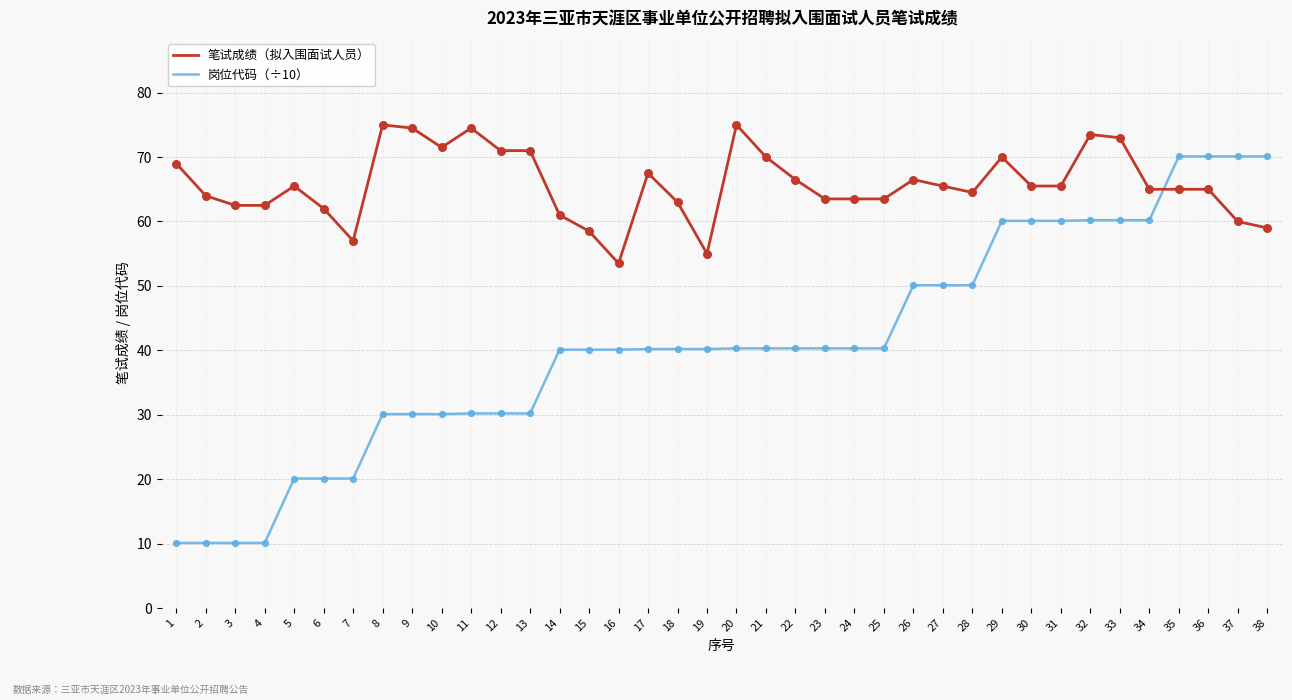

At how many categories does at least one series exceed 56?

36